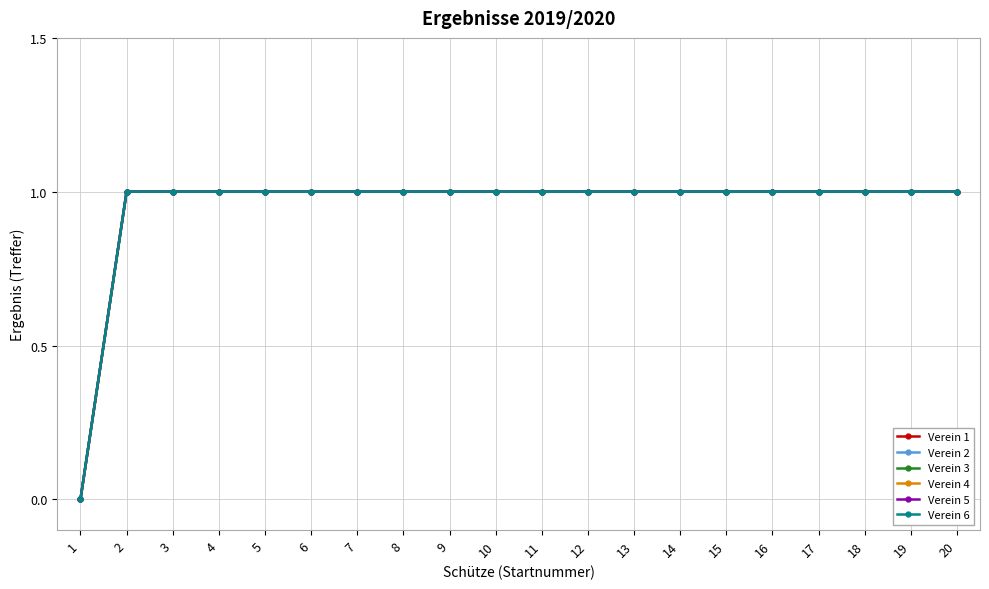

Does the chart have visible grid lines?

Yes